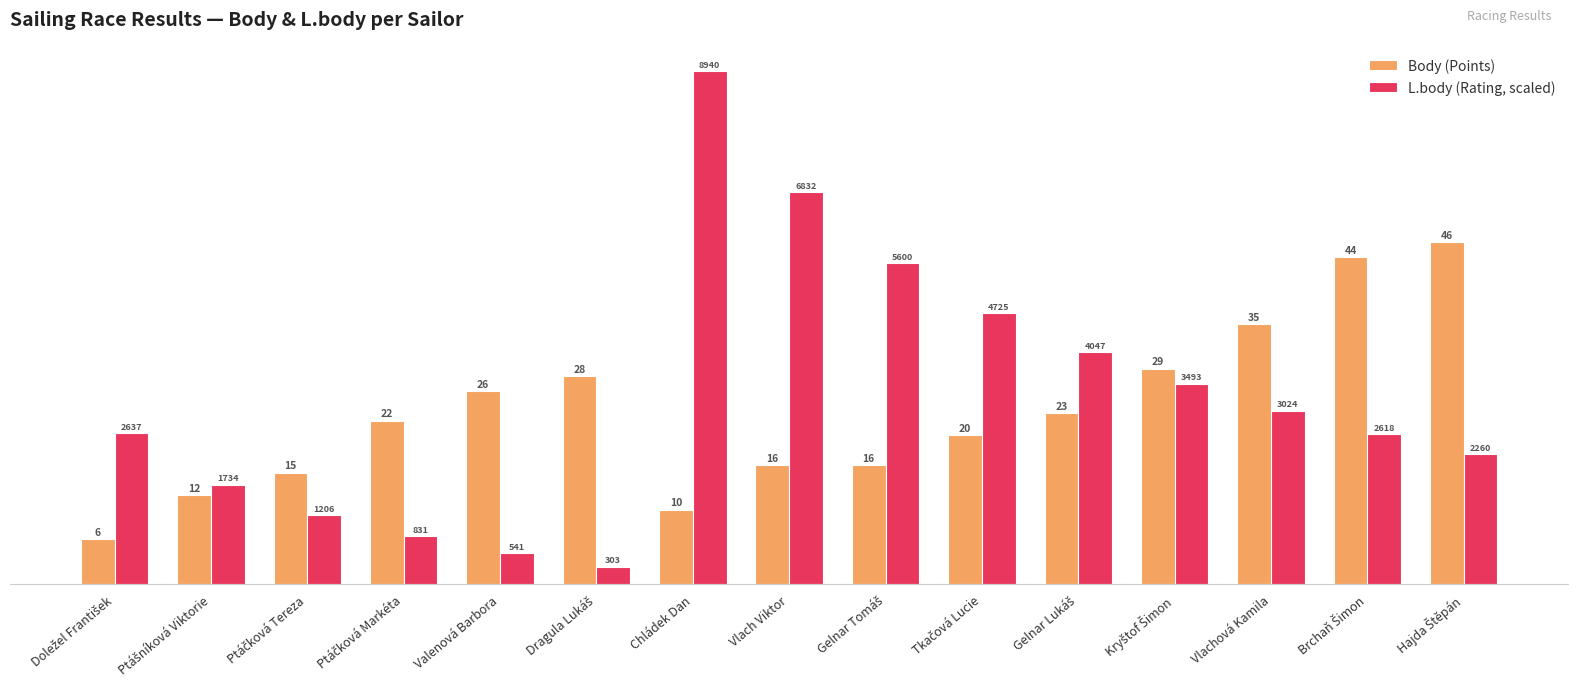

Are the bars grouped side by side (vs. stacked)?

Yes